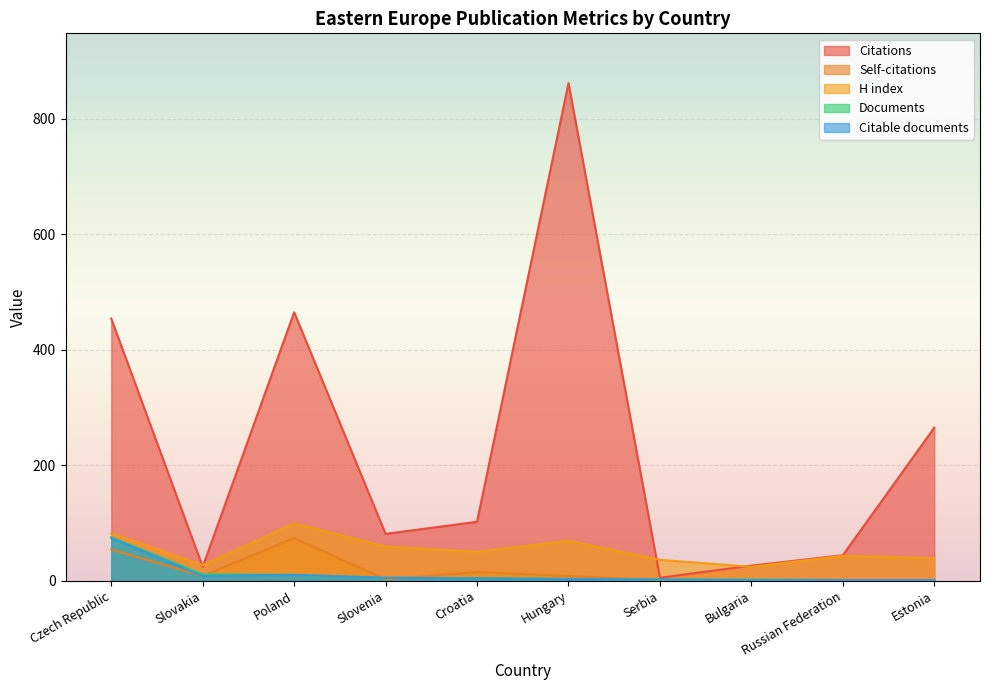

What value does the H index series have at Slovakia?

27